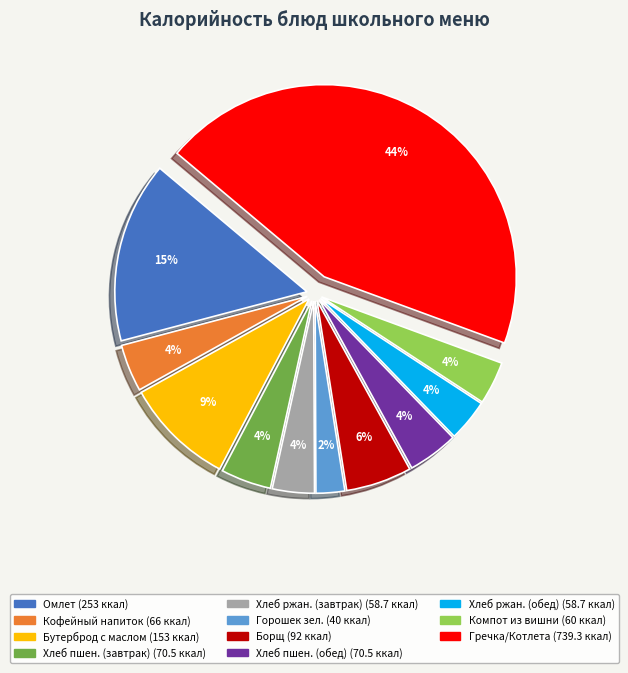

To the nearest percent, what is the difference between the largest and smallest slice percentages?

42%